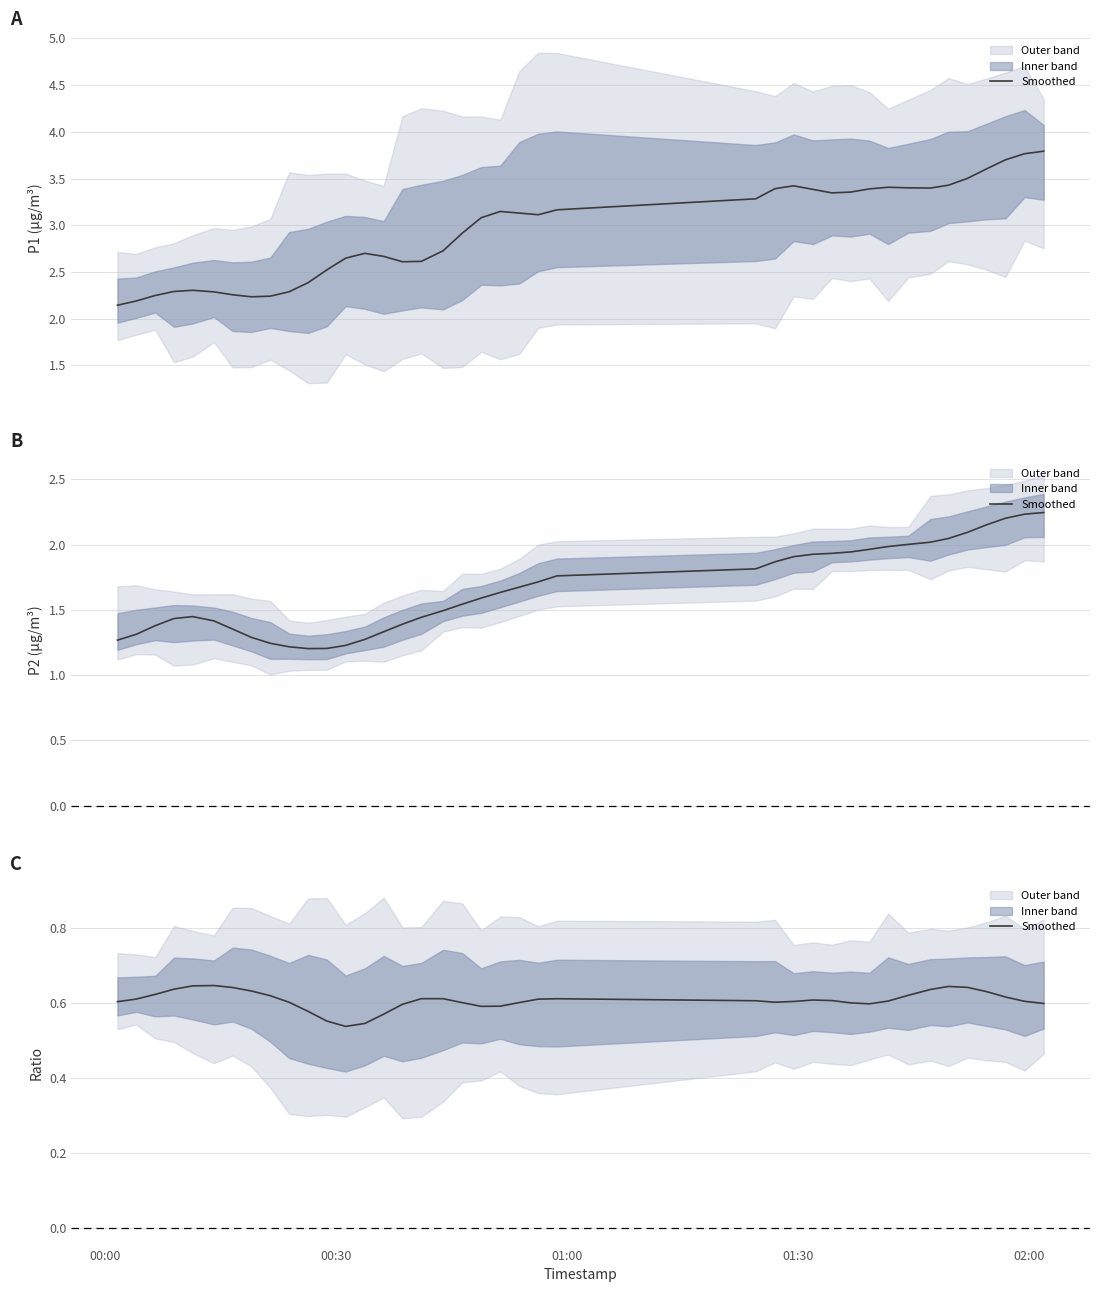

What is the smallest value displayed?

0.5